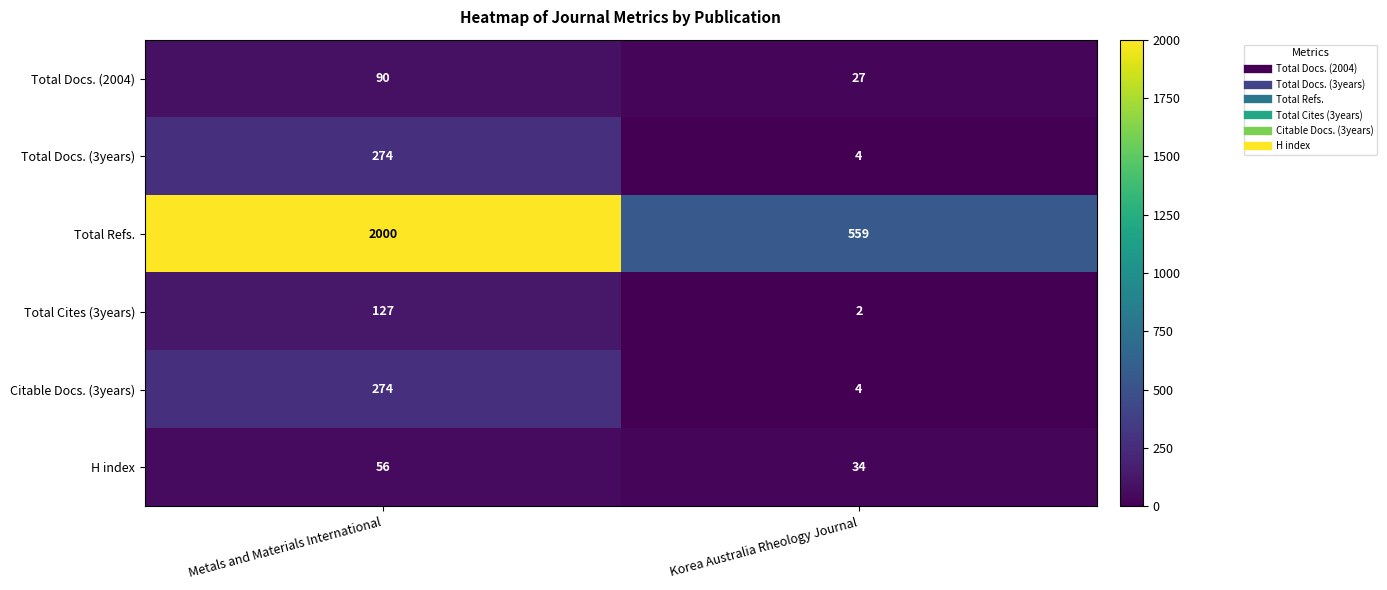

What value does the Total Refs. series have at Metals and Materials International, to the nearest 10?

2000